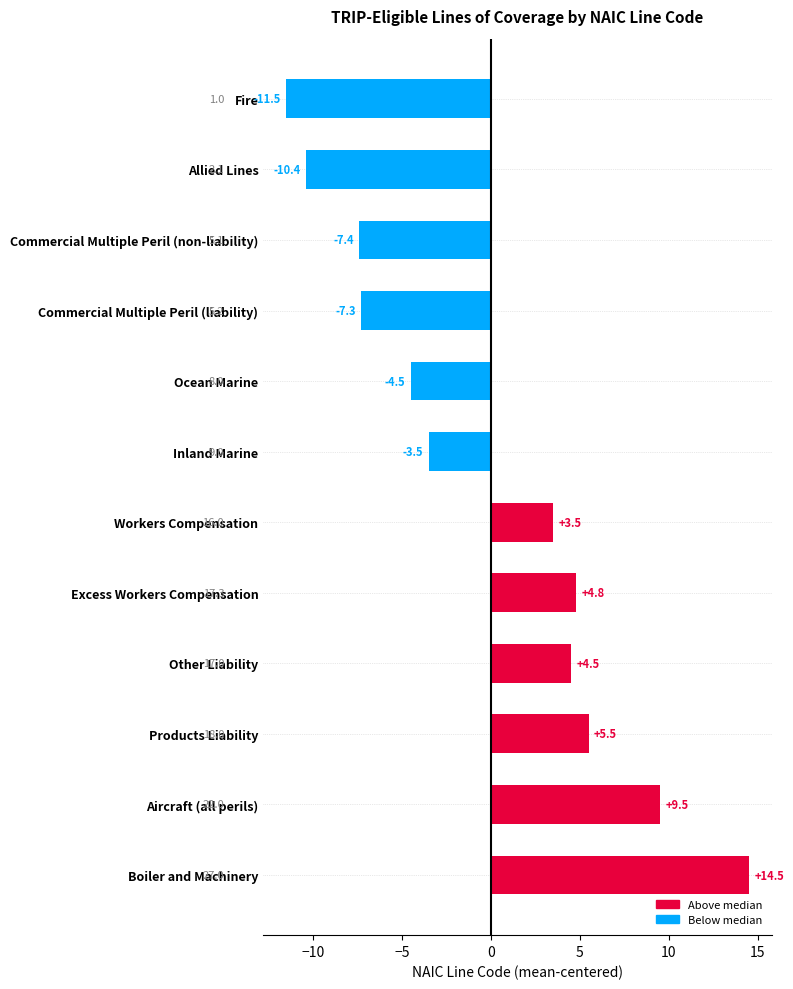

The value at Commercial Multiple Peril (non-liability) is -7.4. True or false?

True